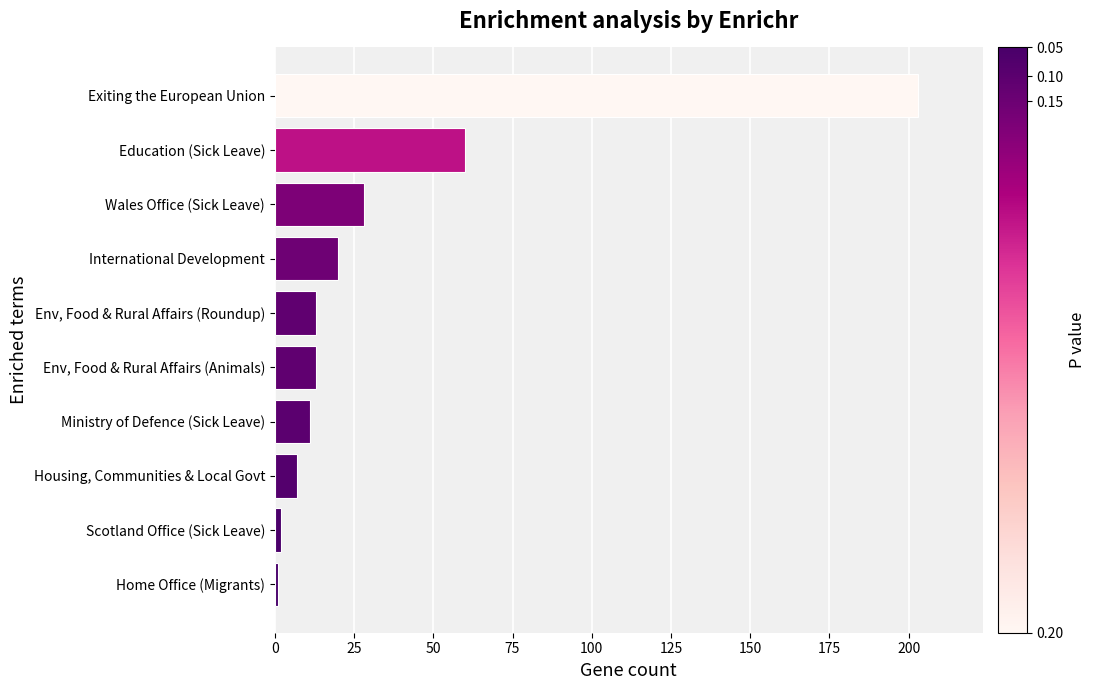

The value at Env, Food & Rural Affairs (Animals) is 13. True or false?

True